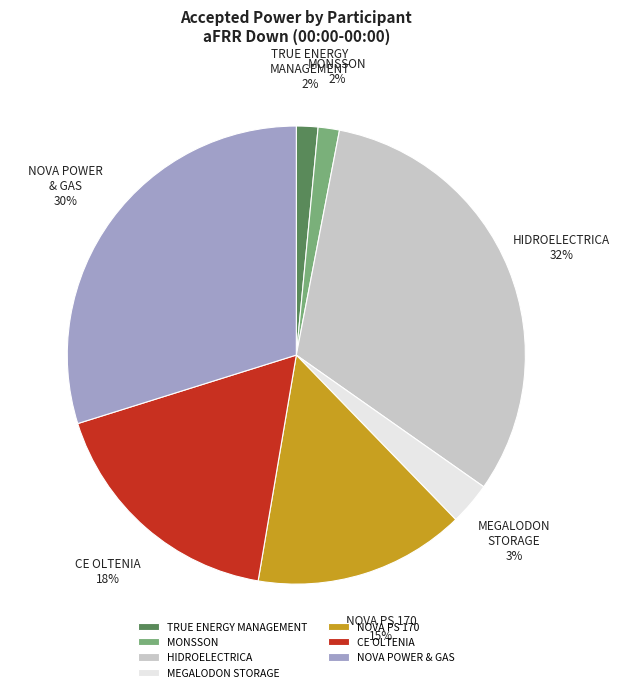

True or false: NOVA POWER & GAS accounts for 30% of the total.

True